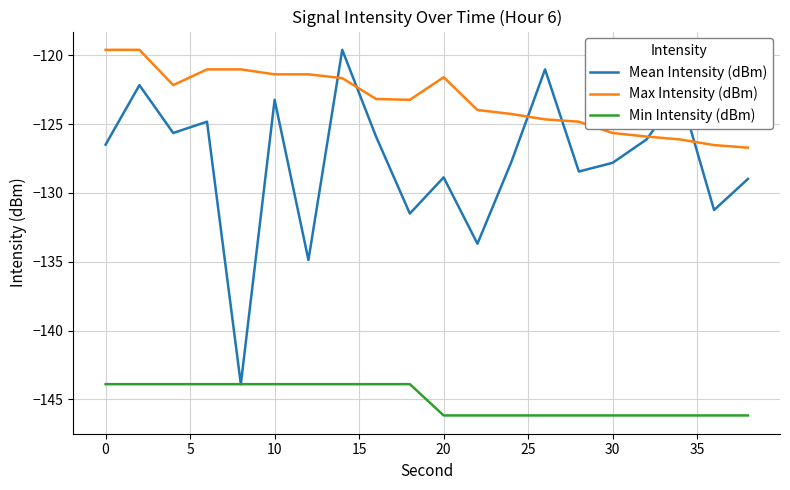

Which series has the largest range (max minus min)?

Mean Intensity (dBm)